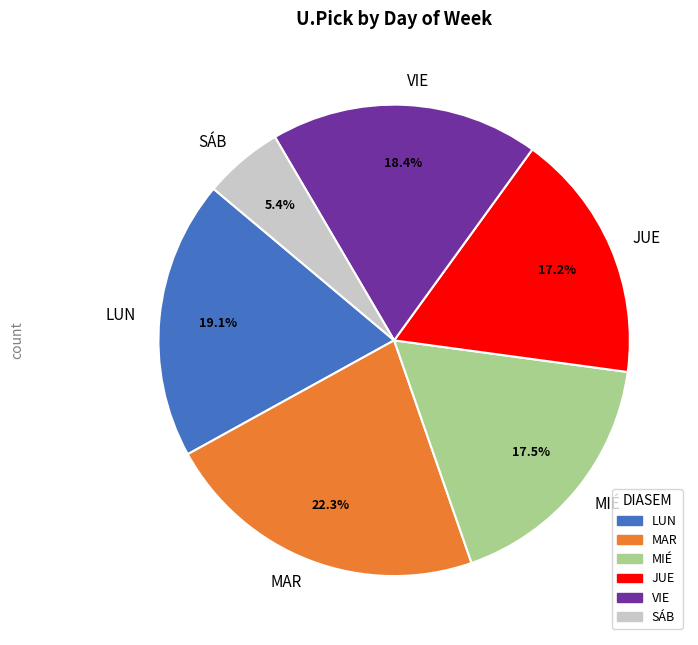

Is MAR the majority of the pie?

No